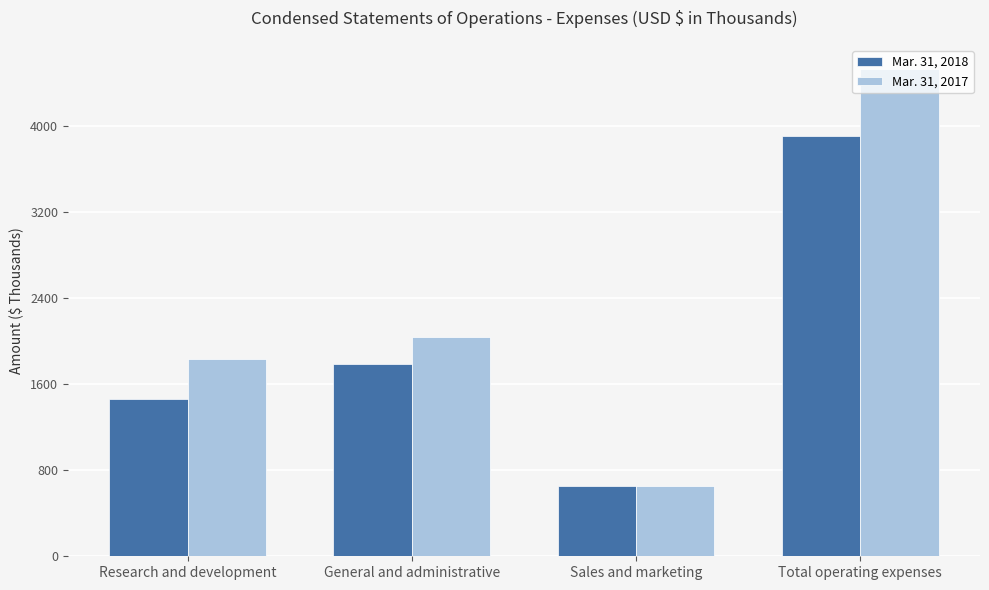

What are all the series names shown in the legend?

Mar. 31, 2018, Mar. 31, 2017